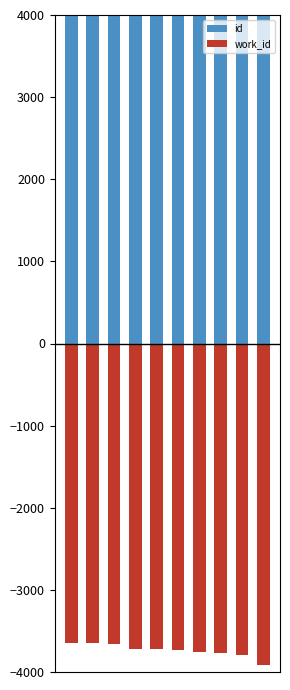

Reading left to right, transcribe all the data shown in this chart.

id: 0=9471	1=9474	2=9489	3=9634	4=9635	5=9657	6=9700	7=9720	8=9756	9=10160
work_id: 0=-3648	1=-3650	2=-3661	3=-3725	4=-3725	5=-3738	6=-3761	7=-3771	8=-3791	9=-3916